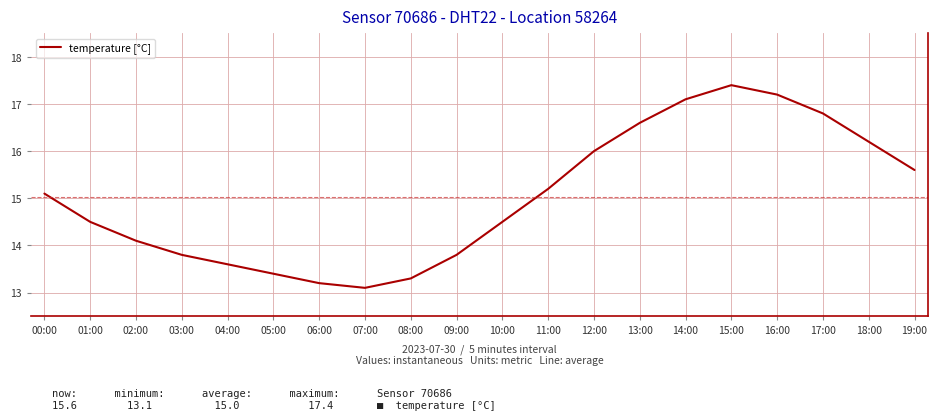

Reading left to right, what are all the values shown in this chart?

15.1	14.5	14.1	13.8	13.6	13.4	13.2	13.1	13.3	13.8	14.5	15.2	16.0	16.6	17.1	17.4	17.2	16.8	16.2	15.6